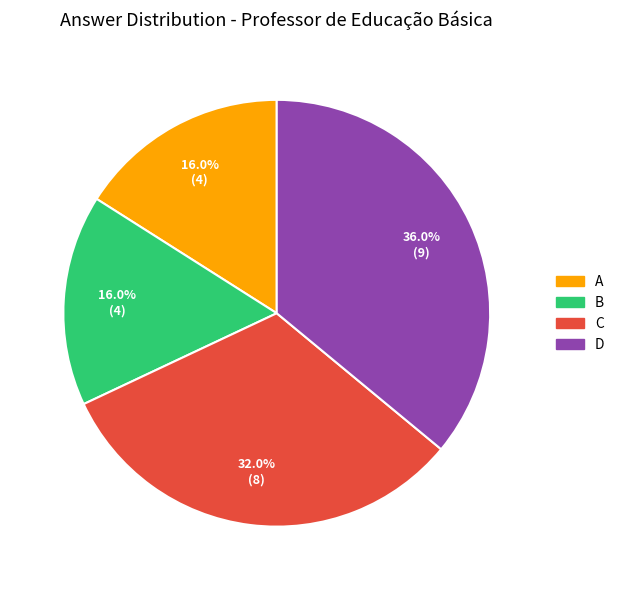

Which category has the biggest portion of the pie?

D